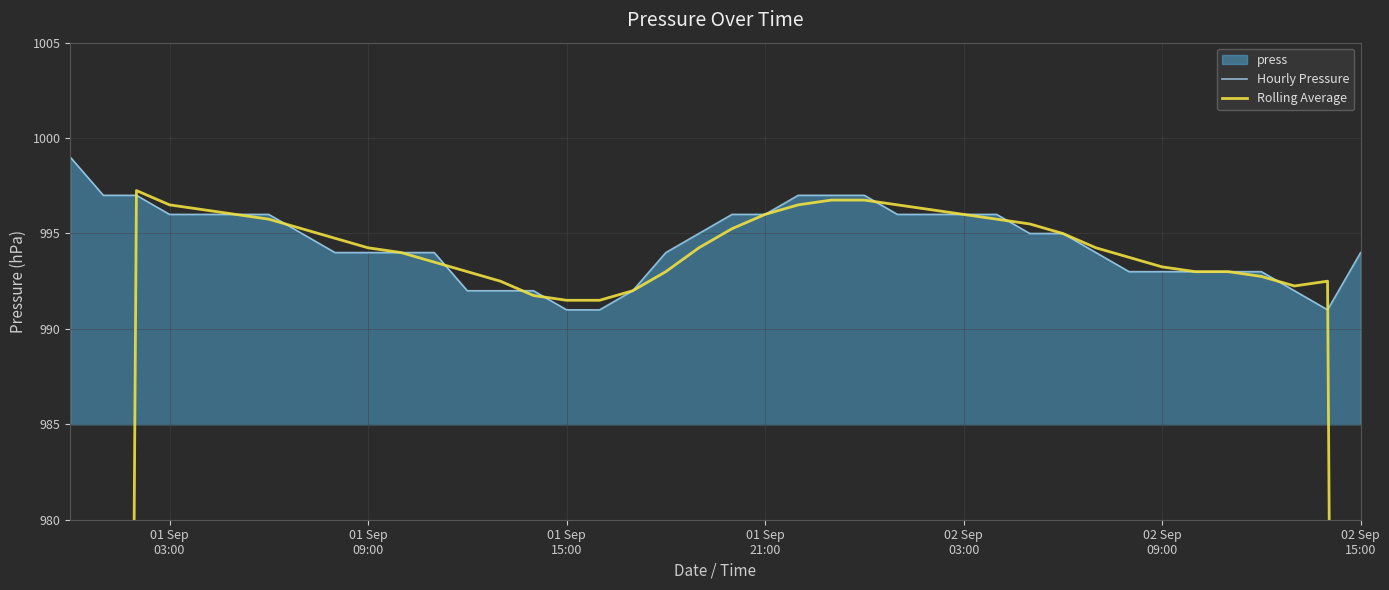

Which category has the lowest value in the Hourly Pressure series?

01 Sep 15:00